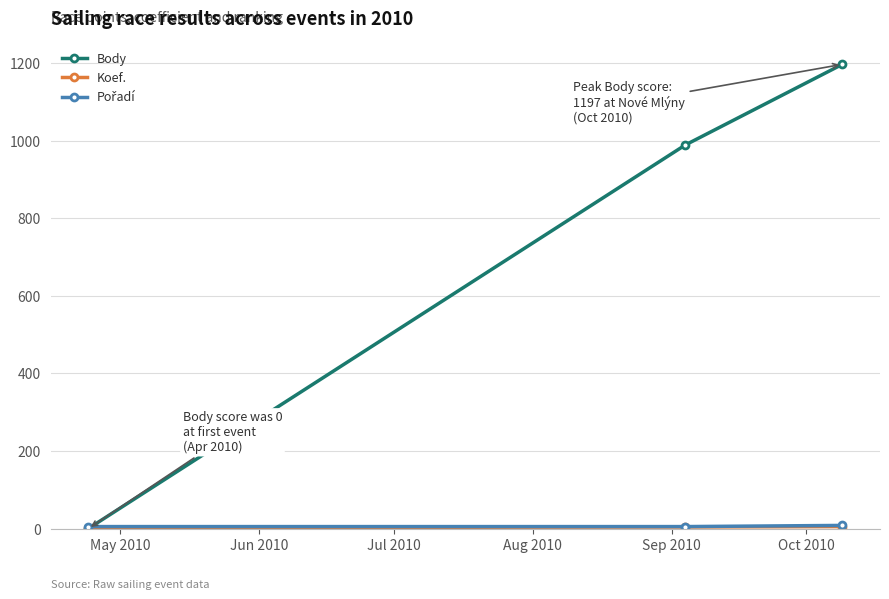

Which series has the largest total across all categories?

Body